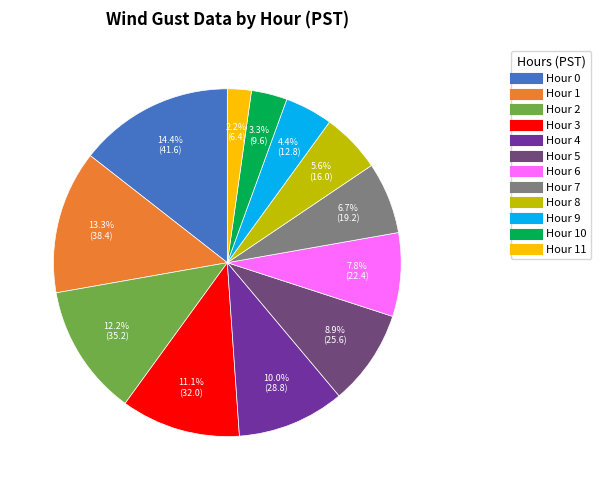

Is there a majority slice in this chart?

No